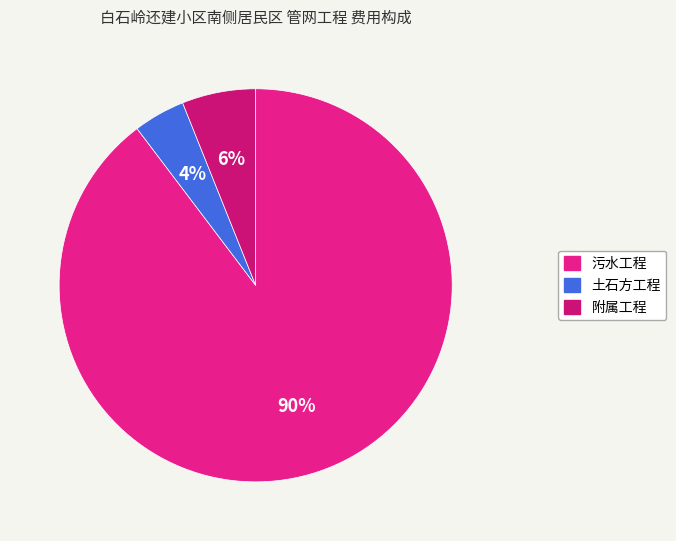

To the nearest percent, what is the combined percentage of 土石方工程 and 附属工程?

10%